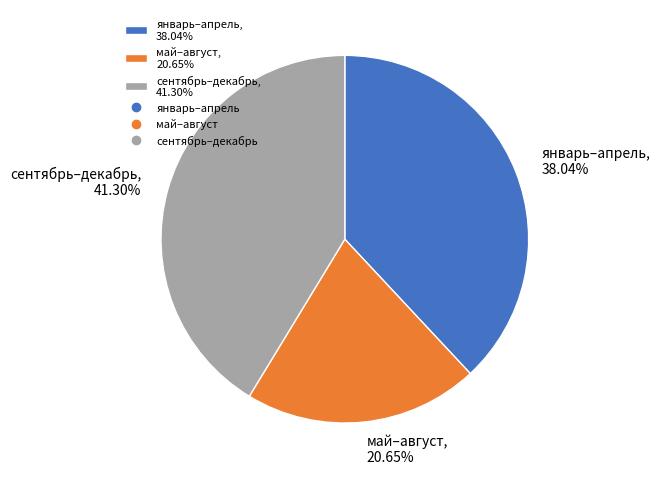

What is the smallest slice in the pie chart?

май–август, 20.65%